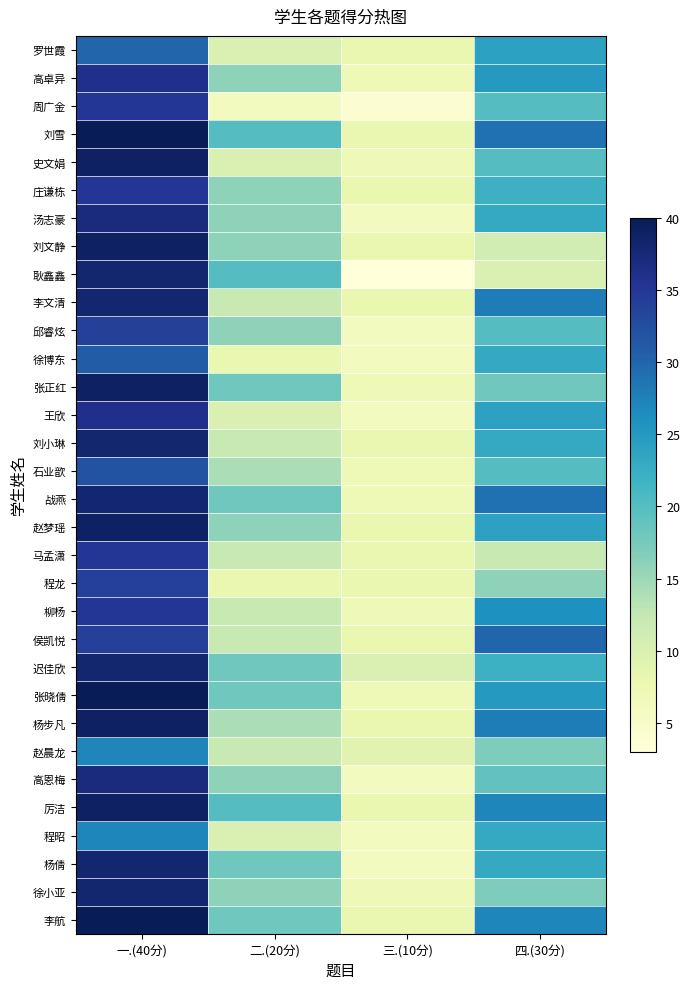

Which label corresponds to the largest value in the chart?

一.(40分)